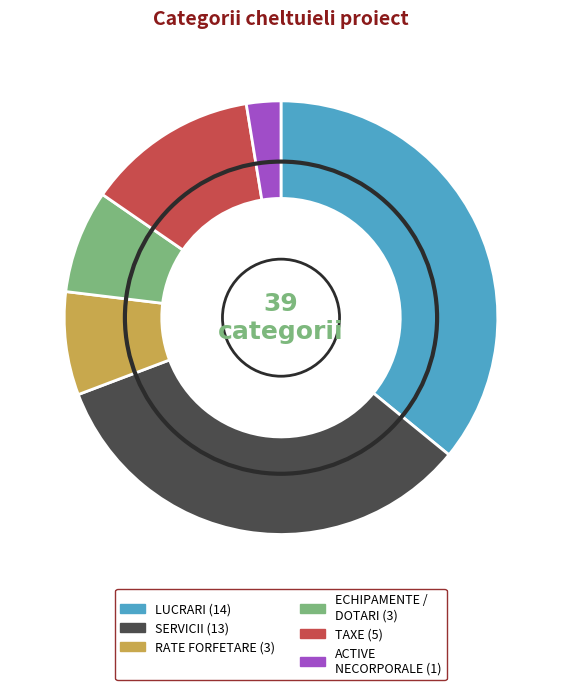

Is there a majority slice in this chart?

No